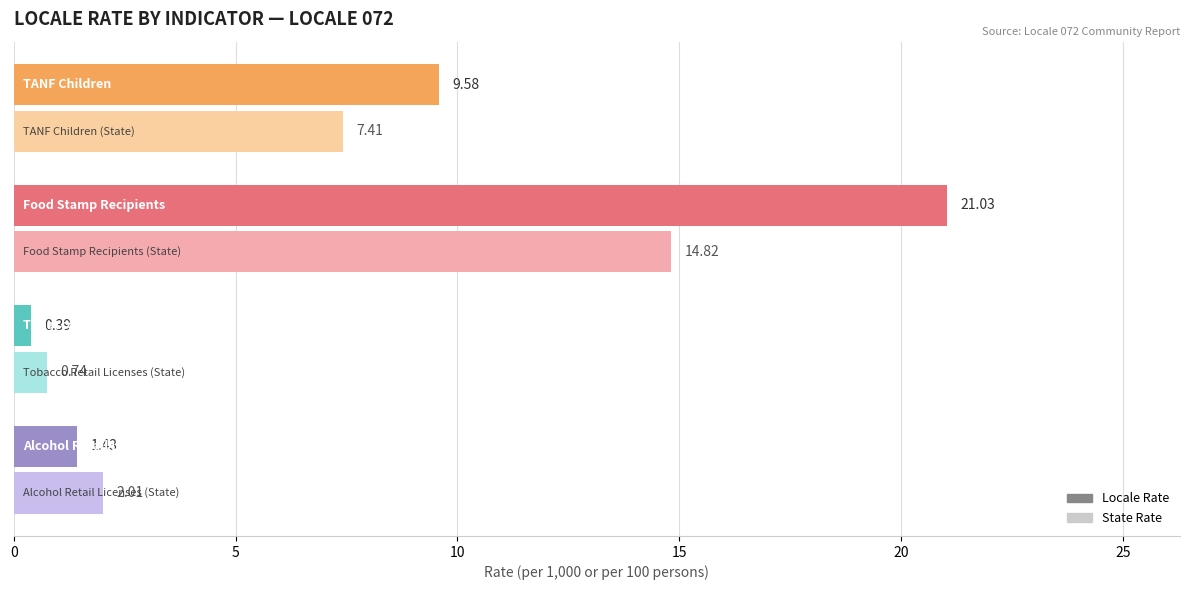

What is the average value of the State Rate series?

6.2